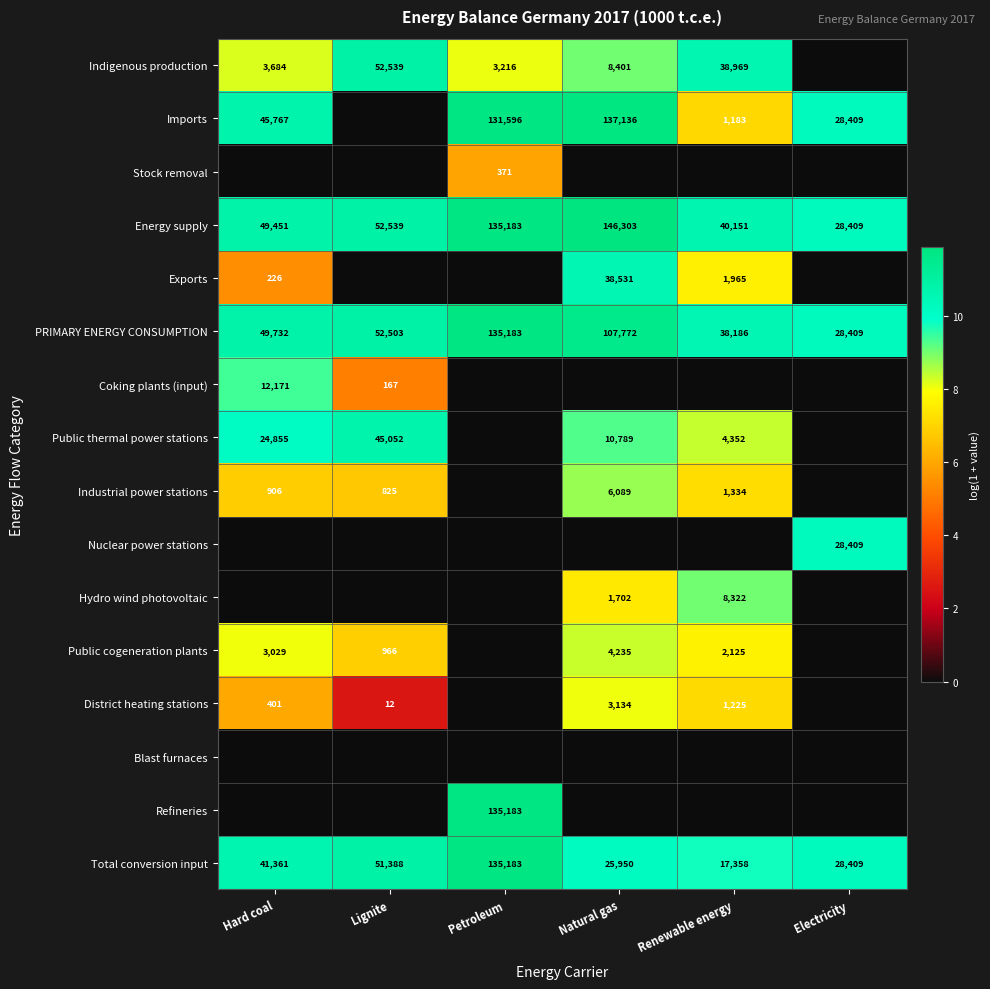

Where is PRIMARY ENERGY CONSUMPTION nearest to the value 81796?

Natural gas